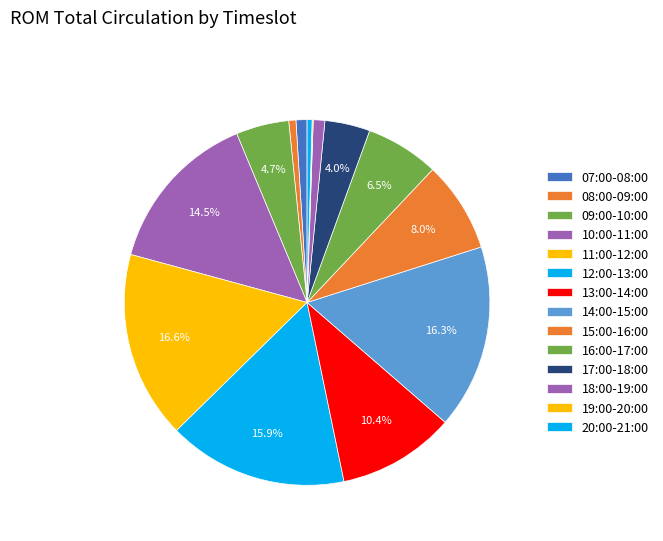

True or false: 15:00-16:00 accounts for 15% of the total.

False